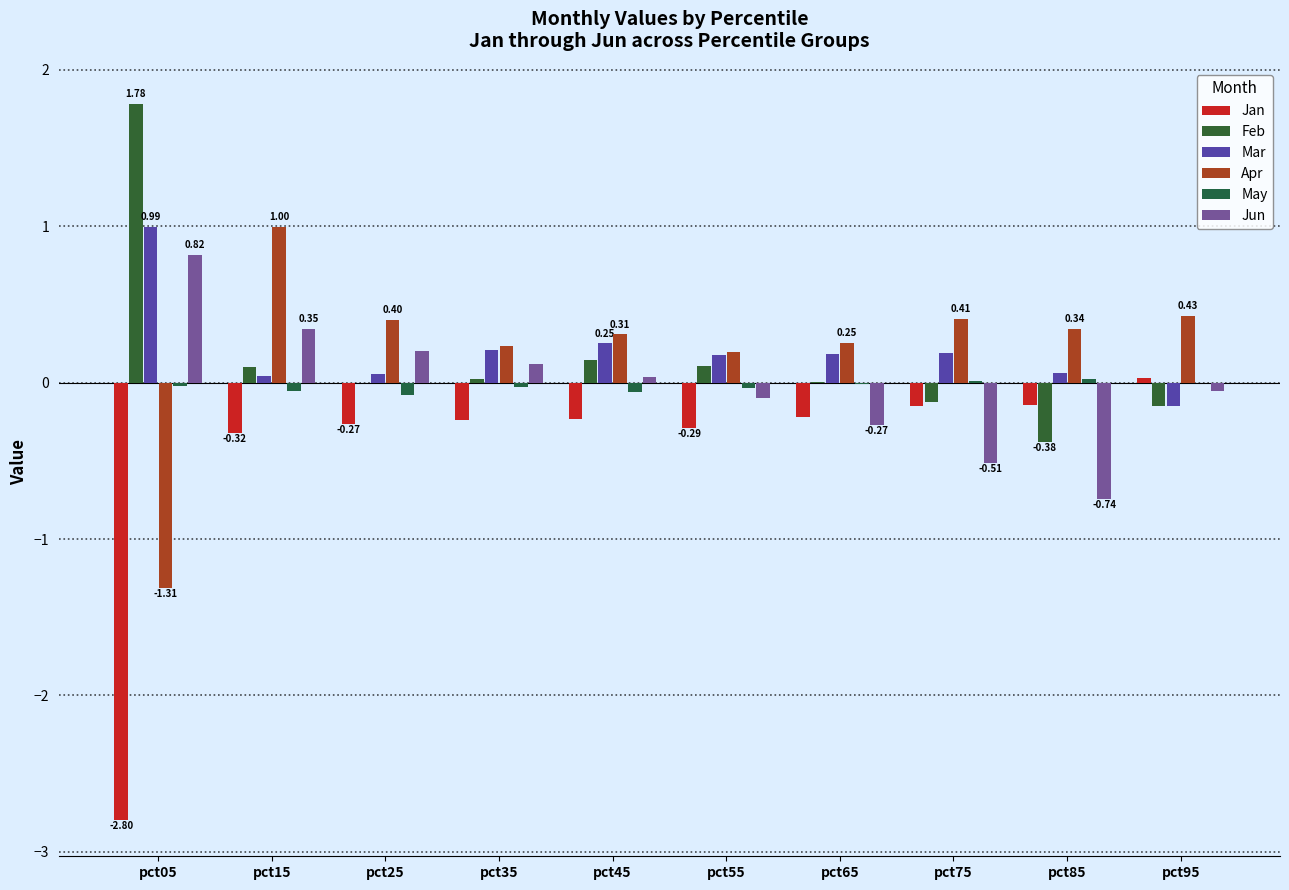

True or false: Mar has a value of 0.4 at pct05.

False